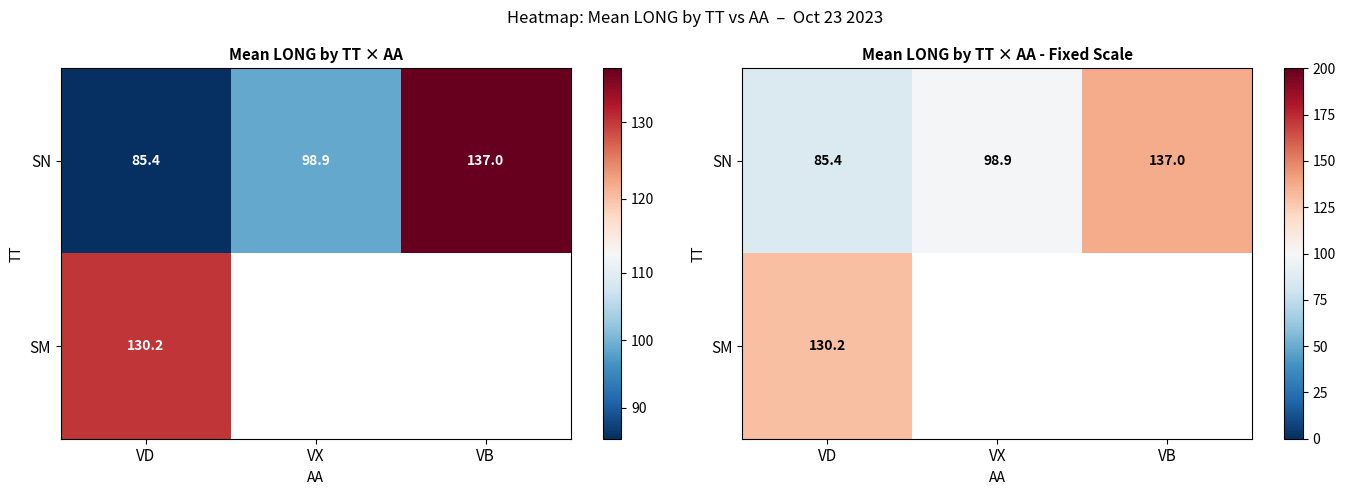

At which category is the sum across all series the highest?

VD